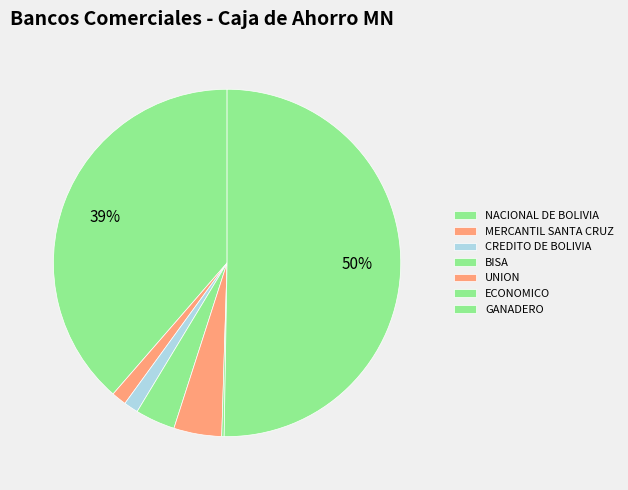

Which category has the smallest portion of the pie?

ECONOMICO